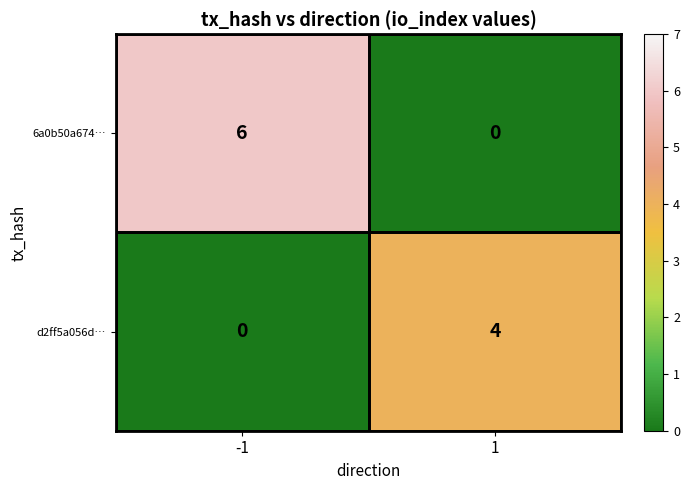

At -1, list the series in order from largest to smallest.

6a0b50a674…, d2ff5a056d…